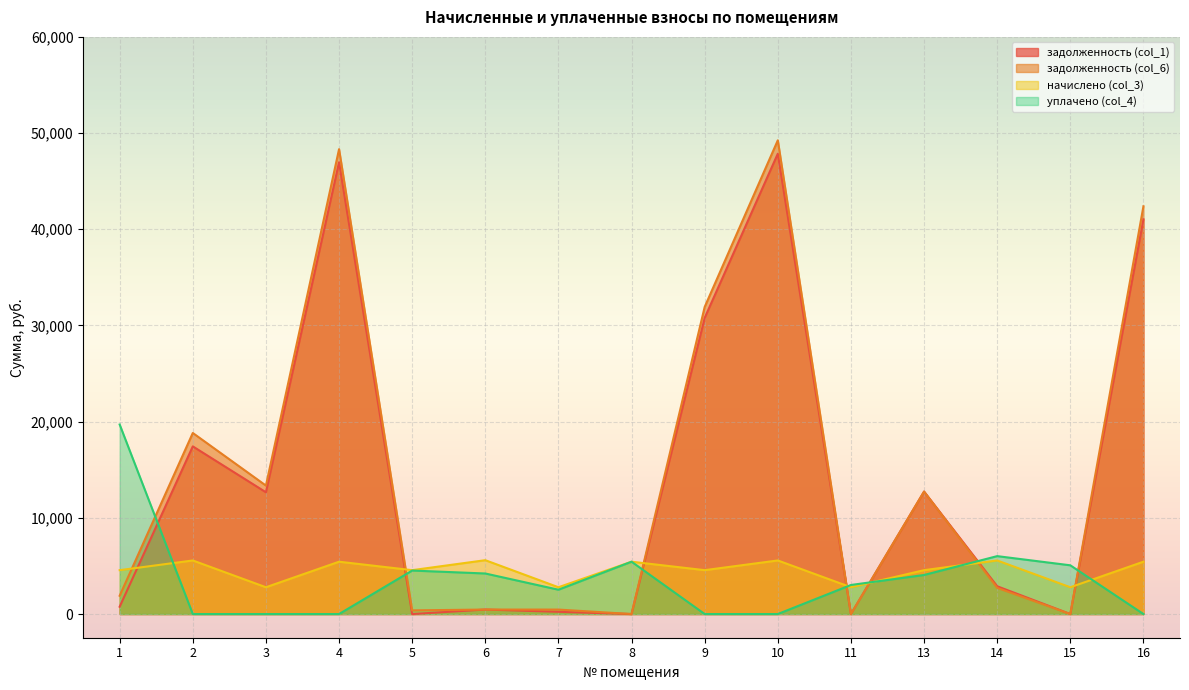

True or false: задолженность (col_6) and уплачено (col_4) intersect in this chart.

True